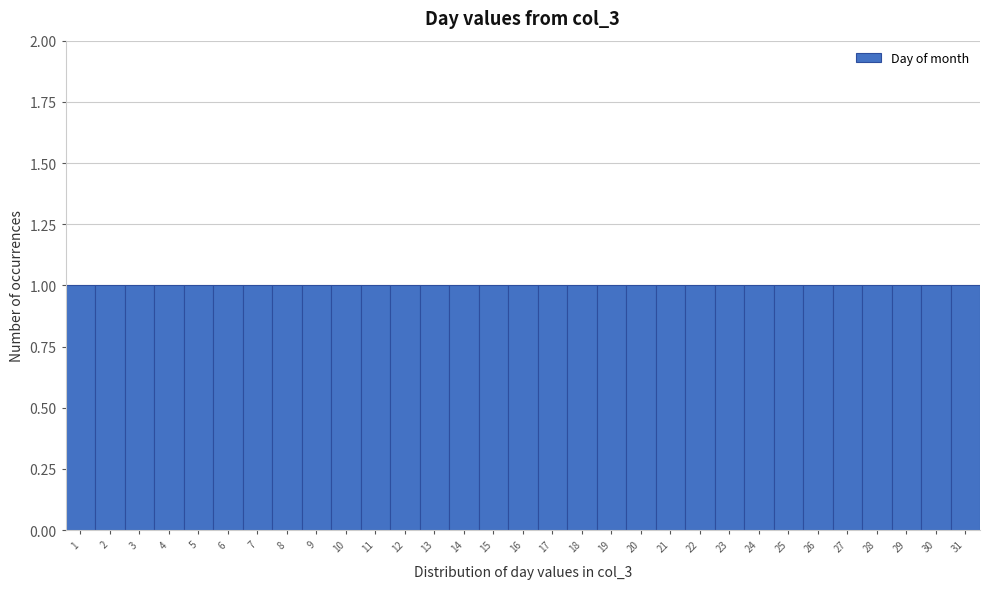

Reading left to right, list every bar in this chart as the range it spans on the x-axis followed by its height. The values are not printed on the chart, so give them approximately, as read against the axis.

0.5 to 1.5: 1
1.5 to 2.5: 1
2.5 to 3.5: 1
3.5 to 4.5: 1
4.5 to 5.5: 1
5.5 to 6.5: 1
6.5 to 7.5: 1
7.5 to 8.5: 1
8.5 to 9.5: 1
9.5 to 10.5: 1
10.5 to 11.5: 1
11.5 to 12.5: 1
12.5 to 13.5: 1
13.5 to 14.5: 1
14.5 to 15.5: 1
15.5 to 16.5: 1
16.5 to 17.5: 1
17.5 to 18.5: 1
18.5 to 19.5: 1
19.5 to 20.5: 1
20.5 to 21.5: 1
21.5 to 22.5: 1
22.5 to 23.5: 1
23.5 to 24.5: 1
24.5 to 25.5: 1
25.5 to 26.5: 1
26.5 to 27.5: 1
27.5 to 28.5: 1
28.5 to 29.5: 1
29.5 to 30.5: 1
30.5 to 31.5: 1